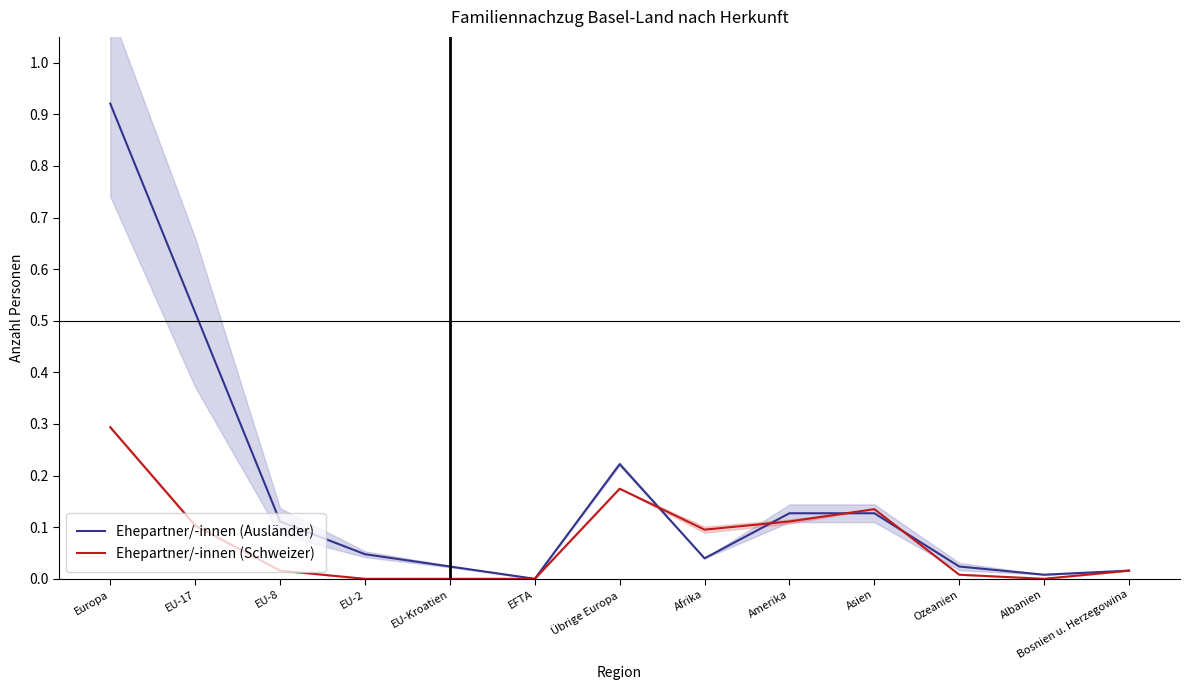

What is the sum of all Ehepartner/-innen (Ausländer) values?

2.2